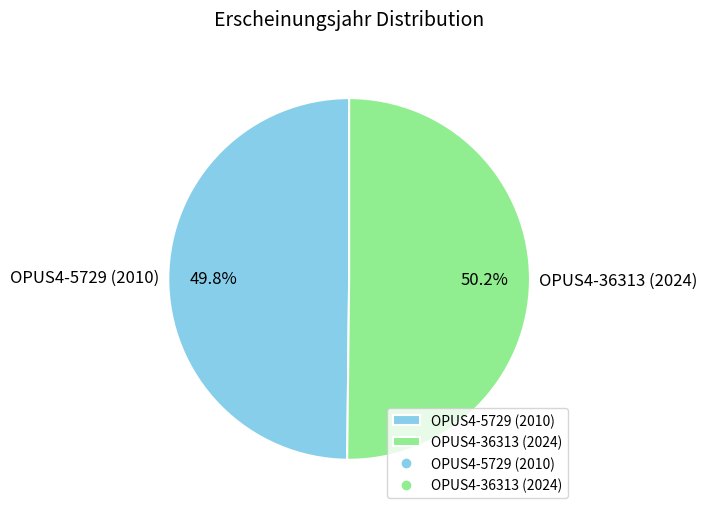

Is there a majority slice in this chart?

Yes